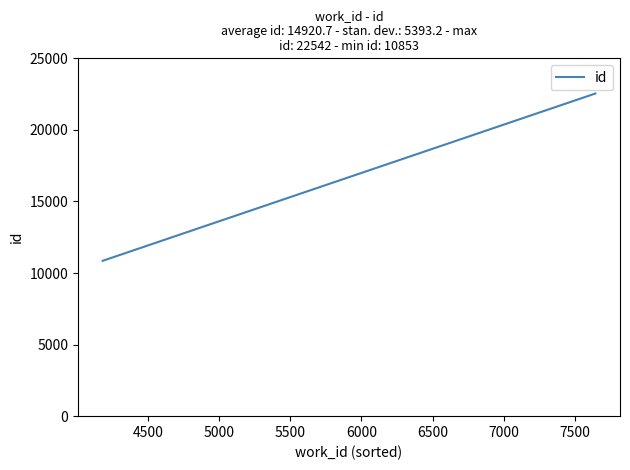

What is the difference between the second highest and minimum values?

514